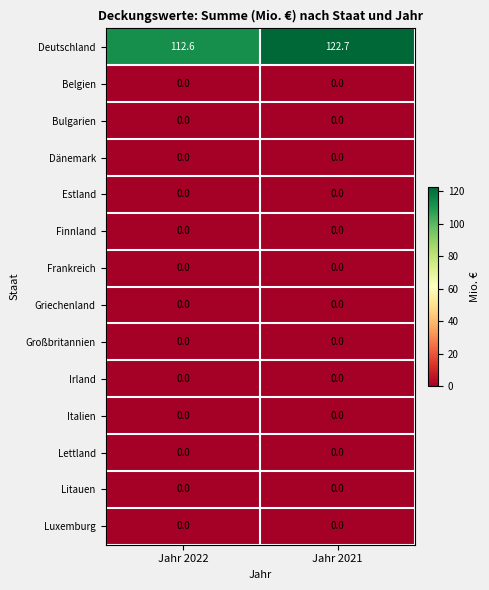

The value of Belgien at Jahr 2021 is 0.0. True or false?

True